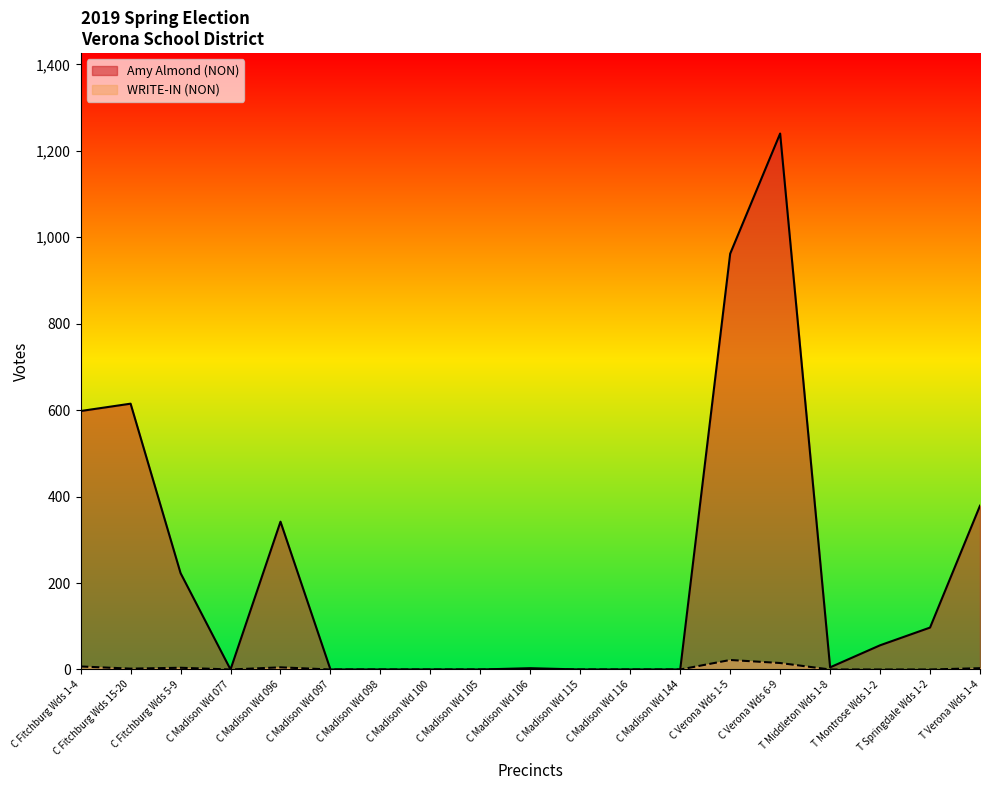

What position from the right is C Madison Wd 115?

9